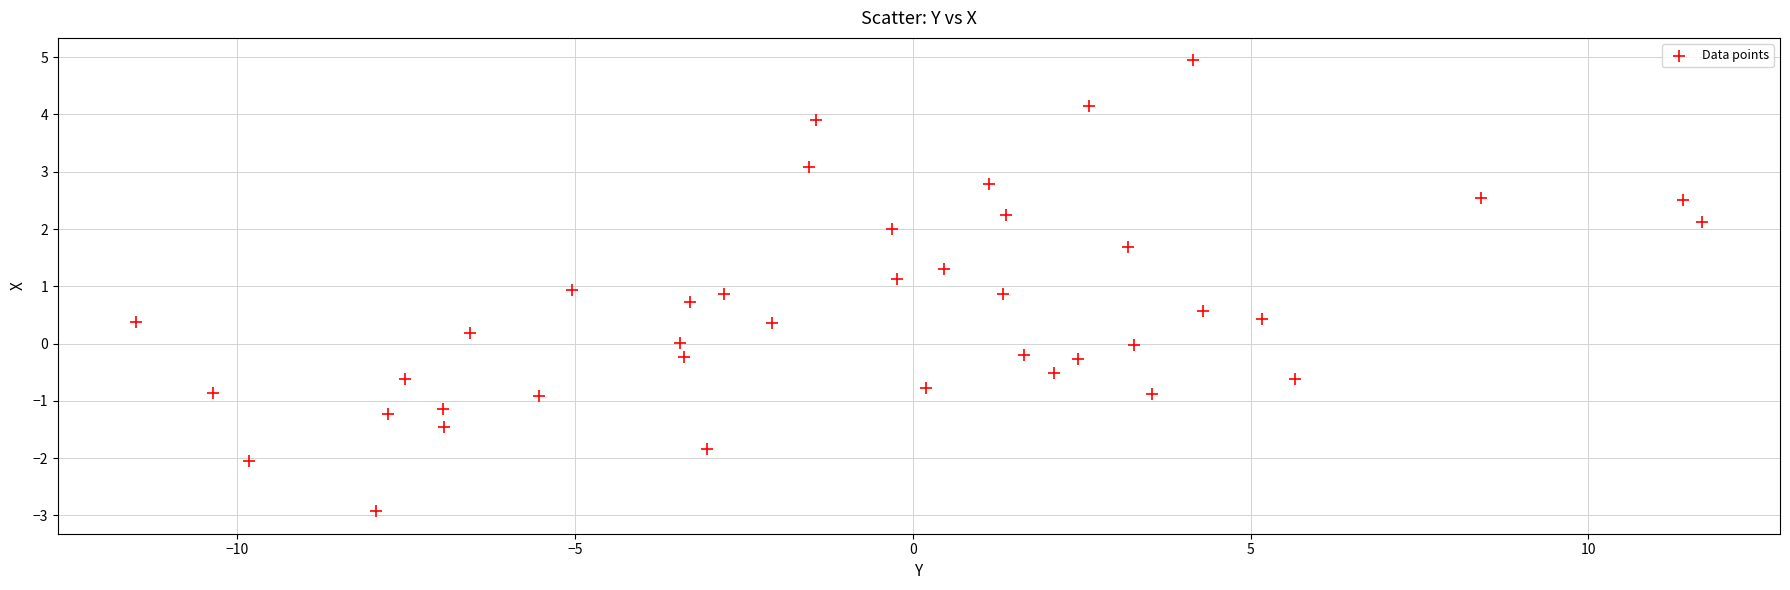

What is the range of Y values (max minus min)?

7.9